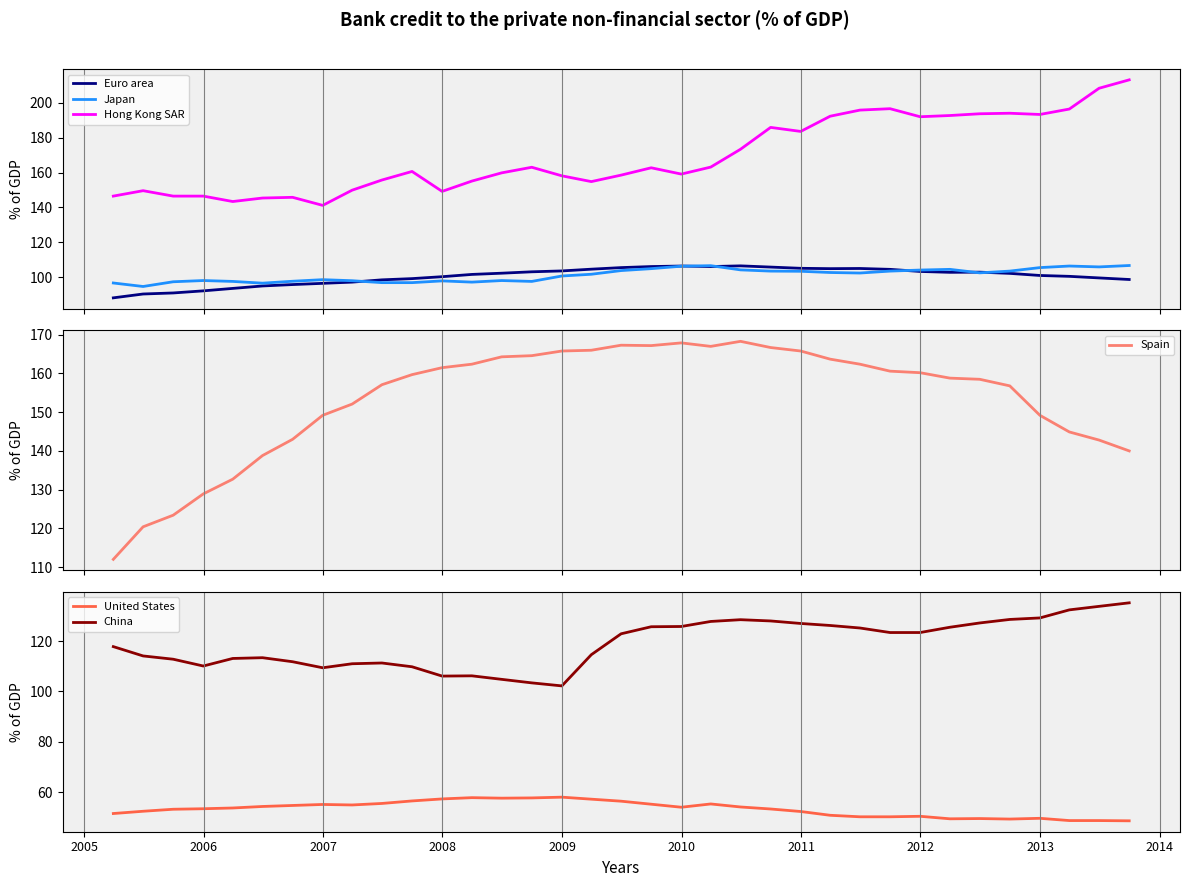

True or false: Japan and Spain cross at least once.

False